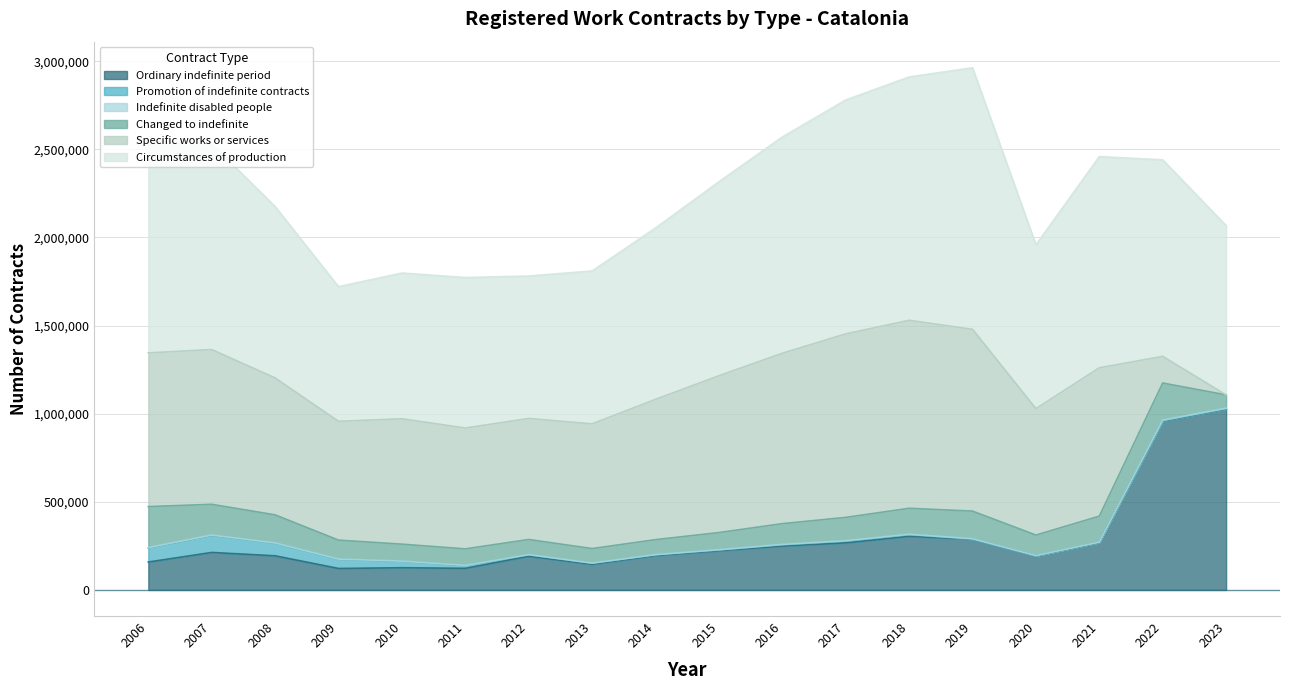

Where does the Indefinite disabled people series first go above 1914?

2006